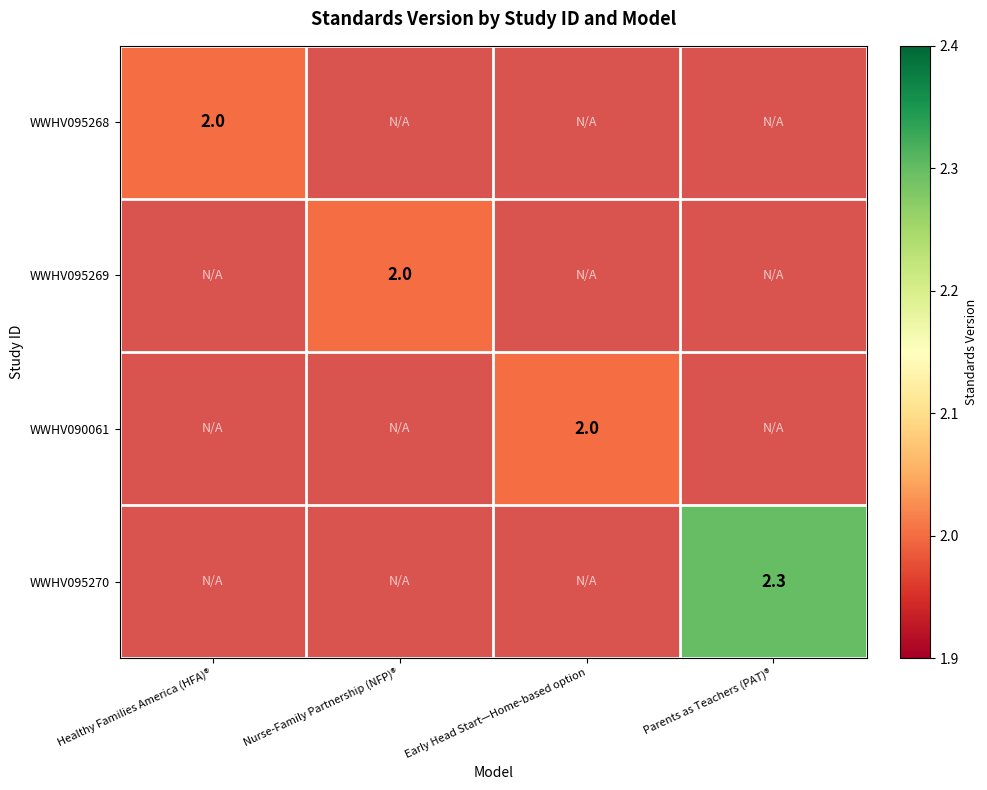

True or false: WWHV095270 has a value of 2.3 at Parents as Teachers (PAT)®.

True